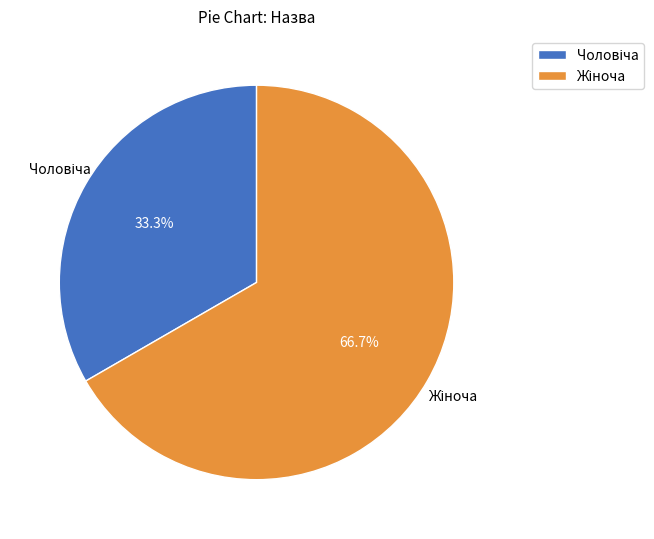

To the nearest percent, what is the average slice percentage?

50%